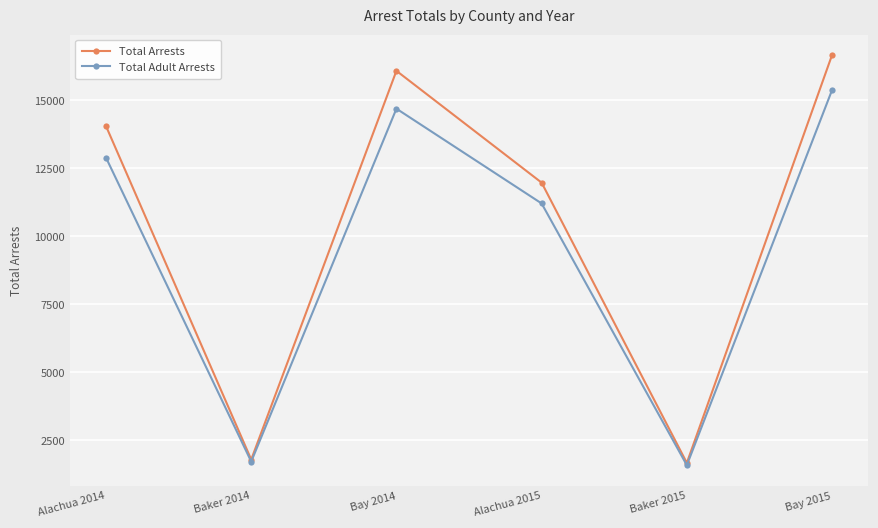

What is the smallest value displayed?

1585